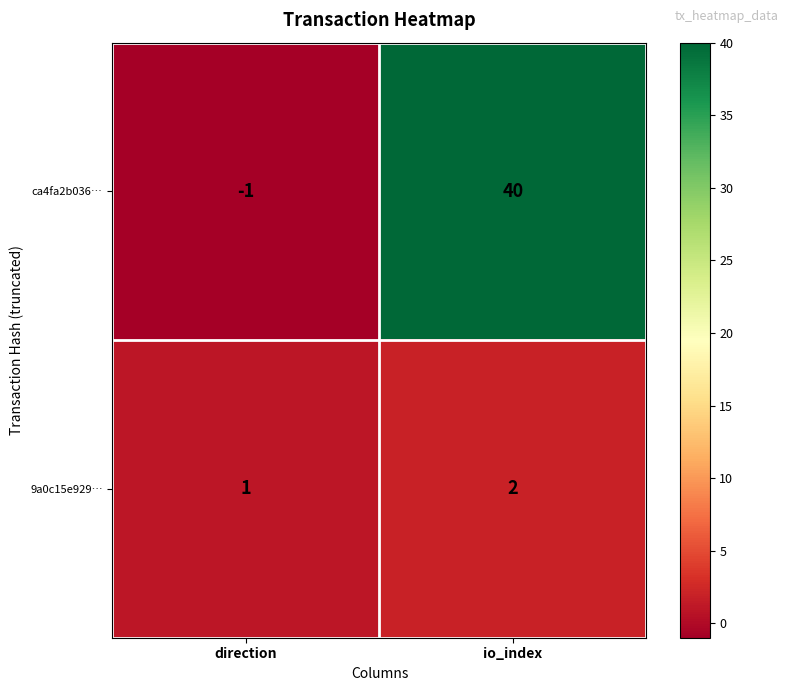

What is the spread (max minus min) of values at io_index?

38